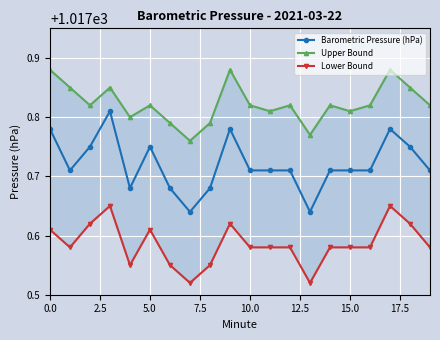

How many Barometric Pressure (hPa) values are between 1017 and 1018?

20